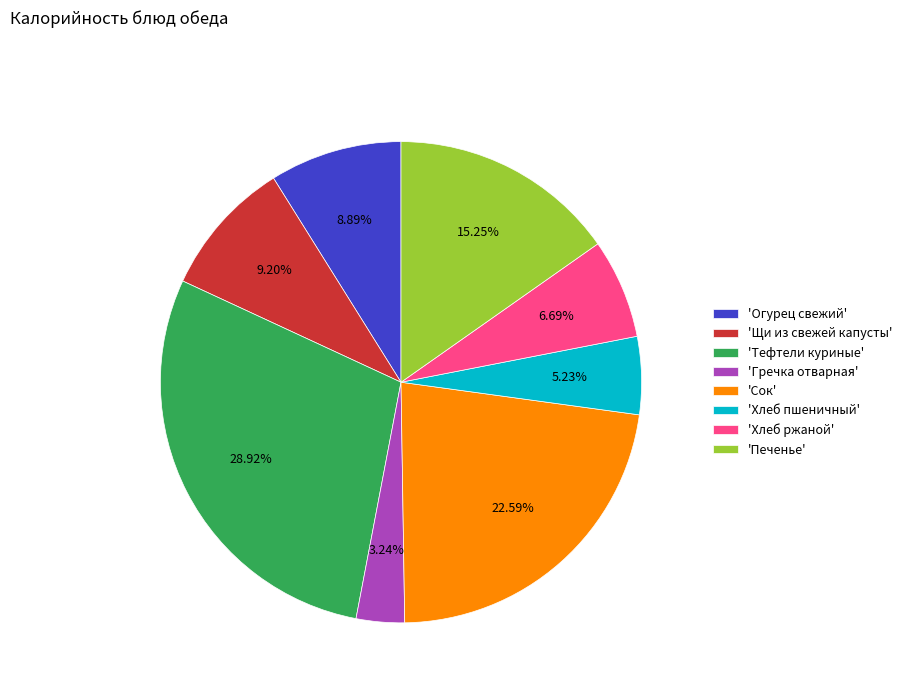

Do 'Сок' and 'Щи из свежей капусты' together represent more than half of the pie?

No